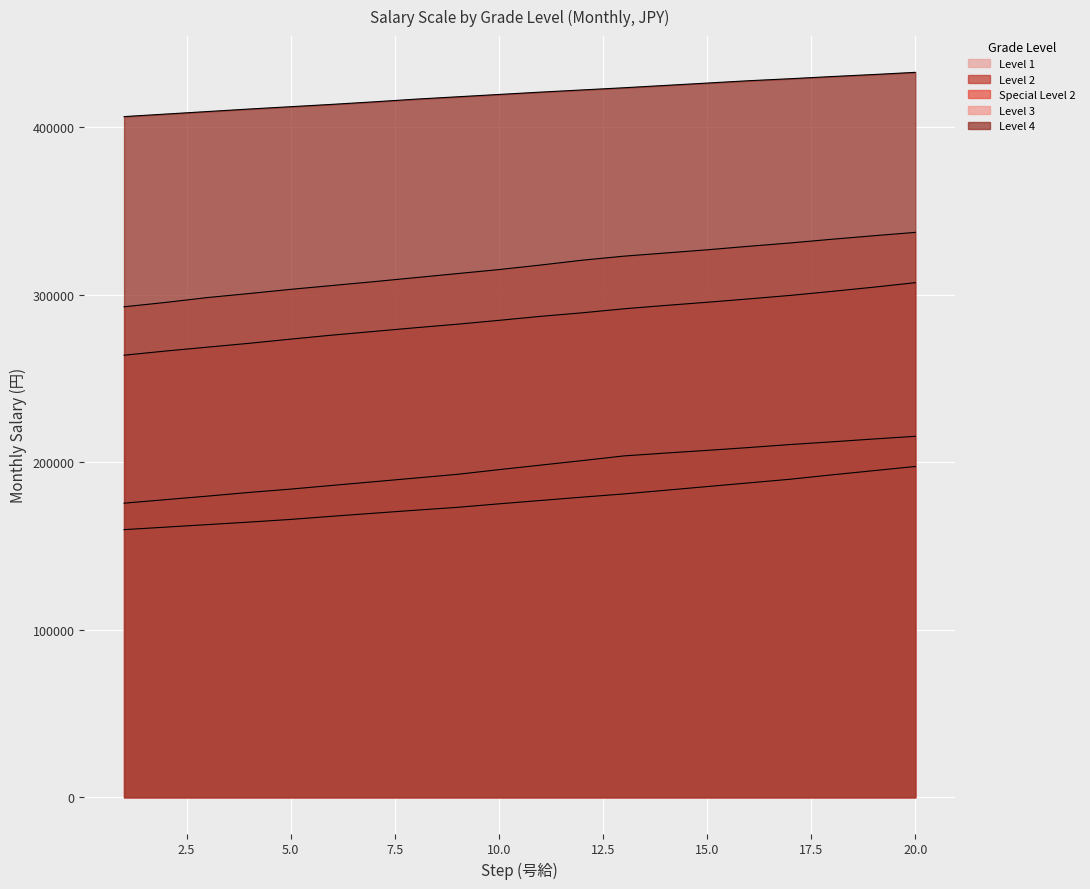

At how many categories does at least one series exceed 406753?

19